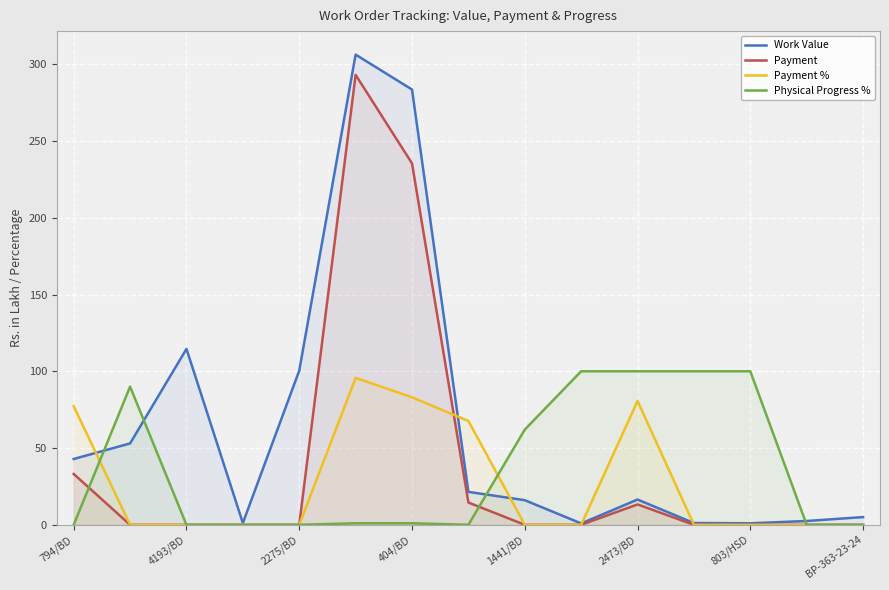

Reading left to right, extract all data points from this chart.

Work Value: 42.9	53.0	114.6	1.2	100.4	306.2	283.5	21.4	16.0	0.9	16.4	1.2	1.0	2.5	5.0
Payment: 33.1	0.0	0.0	0.0	0.0	293.1	235.4	14.5	0.0	0.0	13.3	0.0	0.0	0.0	0.0
Payment %: 77.3	0.0	0.0	0.0	0.0	95.7	83.0	67.7	0.0	0.0	80.7	0.0	0.0	0.0	0.0
Physical Progress %: 0.0	90.0	0.0	0.0	0.0	1.0	1.0	0.0	62.0	100.0	100.0	100.0	100.0	0.0	0.0